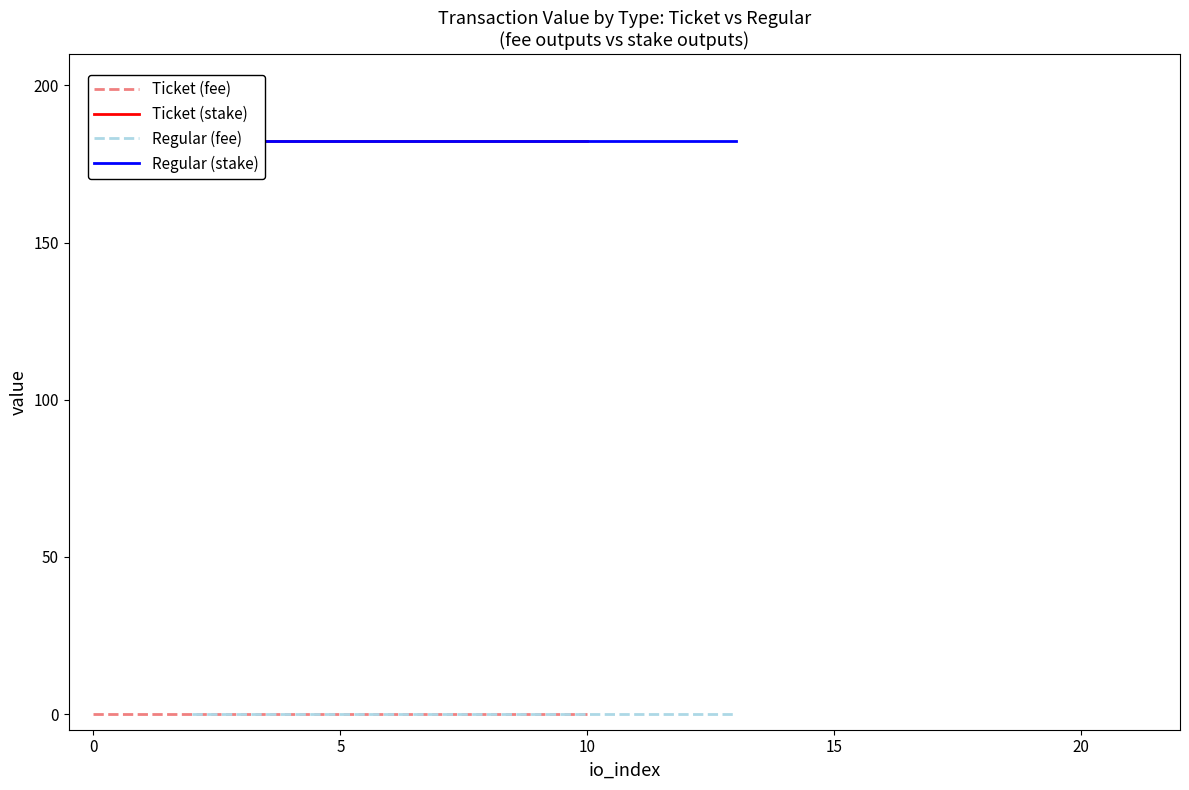

The Regular (stake) series shows 182.4 at 10. True or false?

True